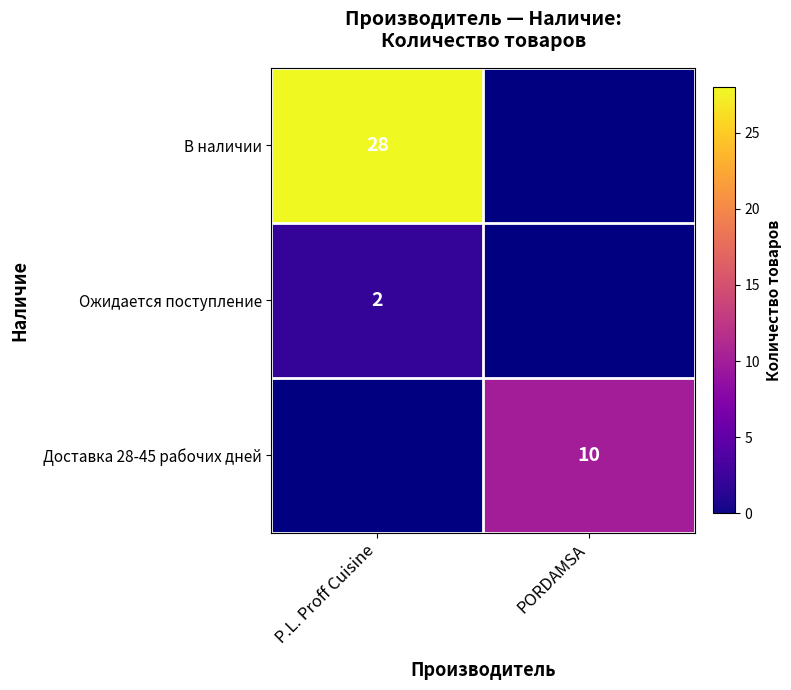

The value of Доставка 28-45 рабочих дней at PORDAMSA is 10. True or false?

True